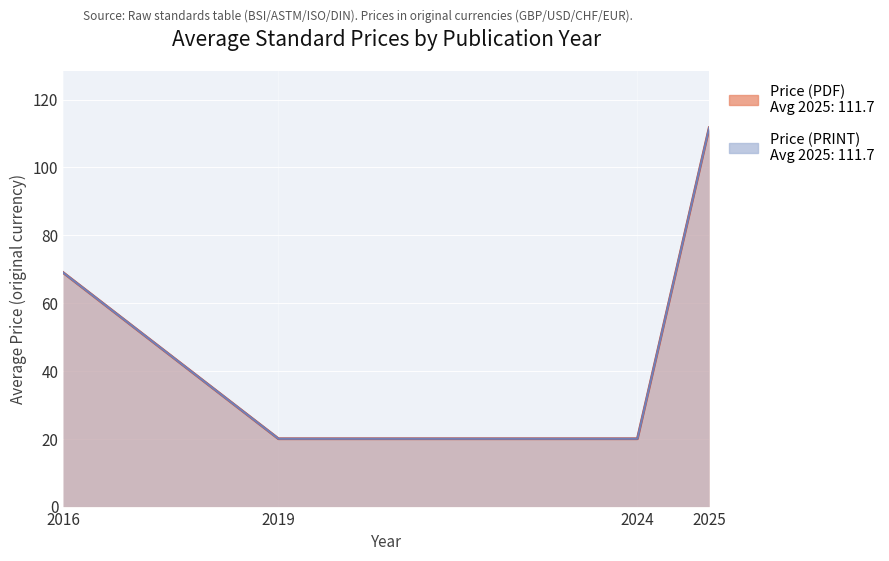

What is the smallest value displayed?

20.0